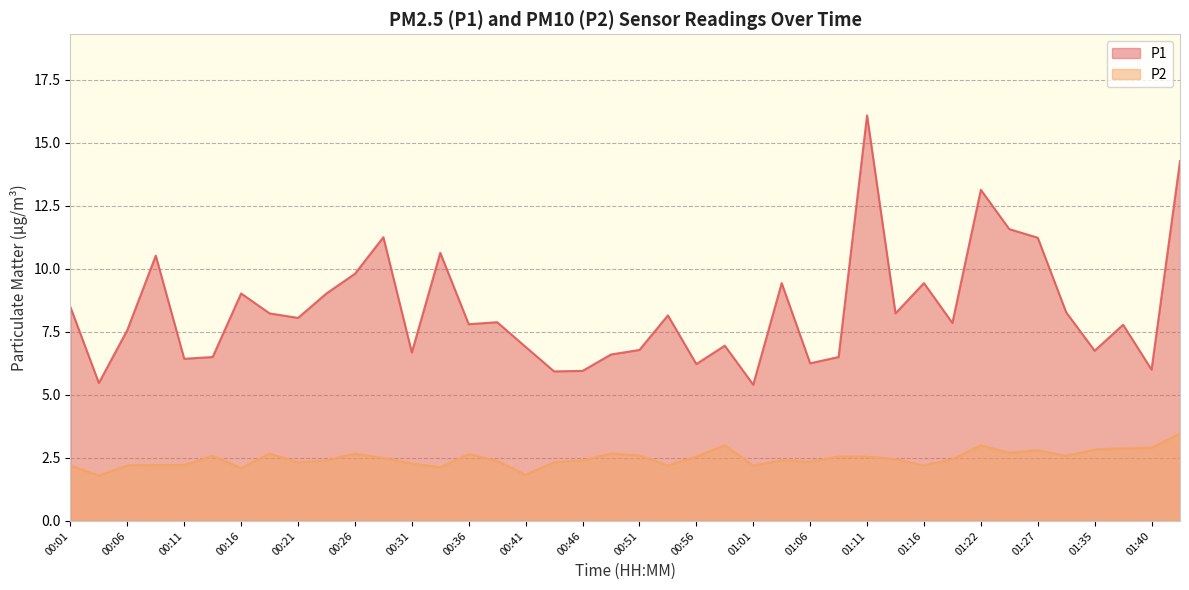

How many lines are shown in the chart?

2